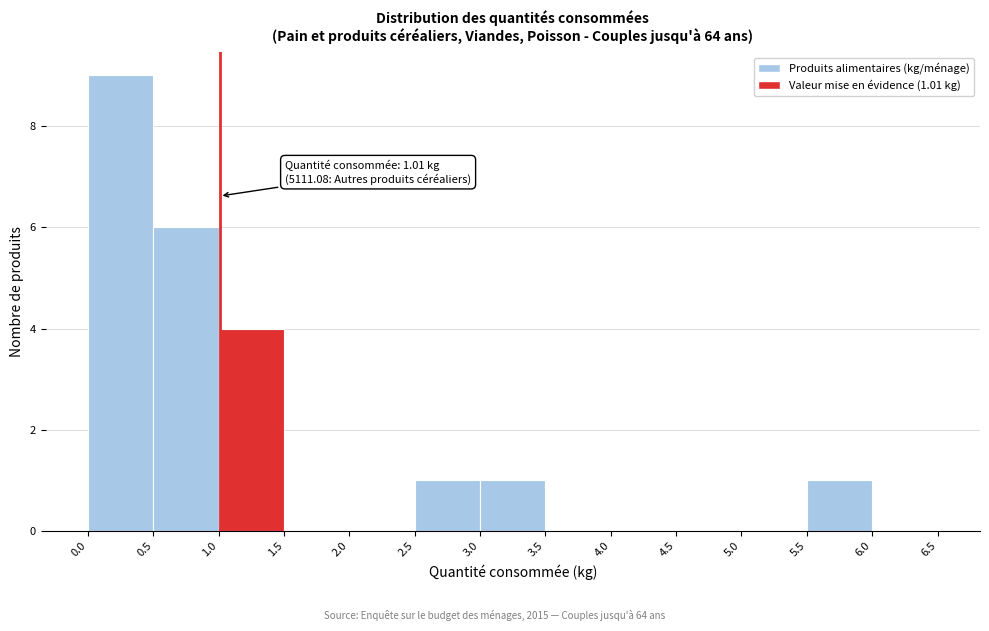

Which range on the x-axis has the tallest bar?

0.0 to 0.5